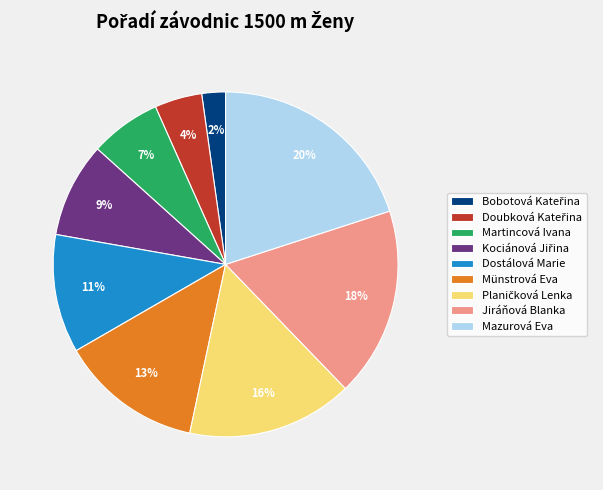

Is Münstrová Eva the majority of the pie?

No